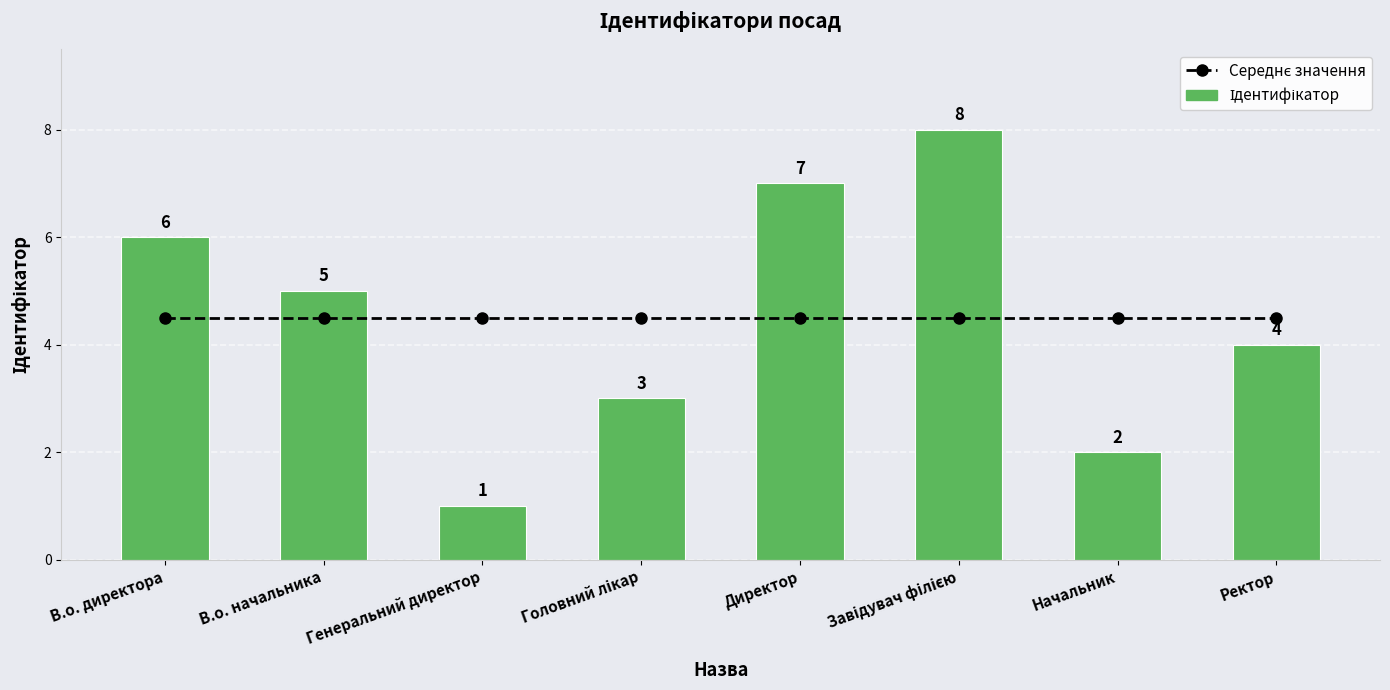

What is the total value across all series at Ректор?

8.5